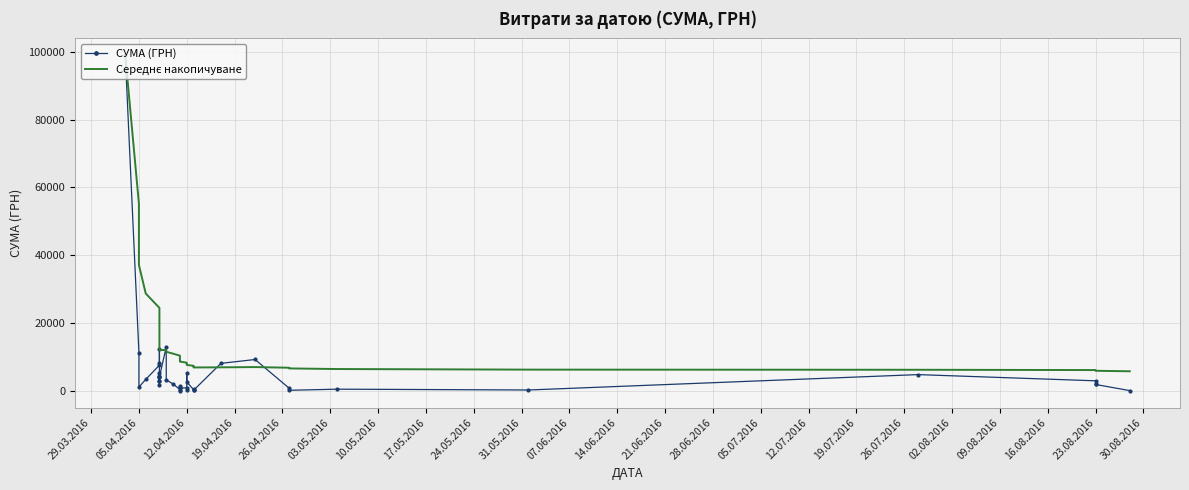

What is the label of the 8th point from the left?

17.05.2016